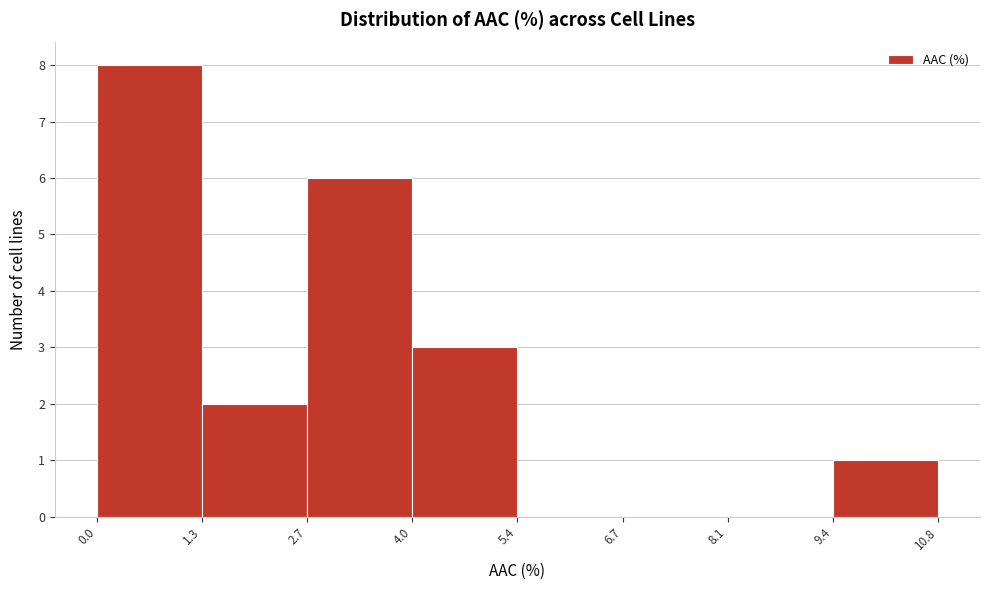

What is the height of the bar covering 2.7 to 4.0 on the x-axis? The values are not printed on the chart, so give them approximately, as read against the axis.

6